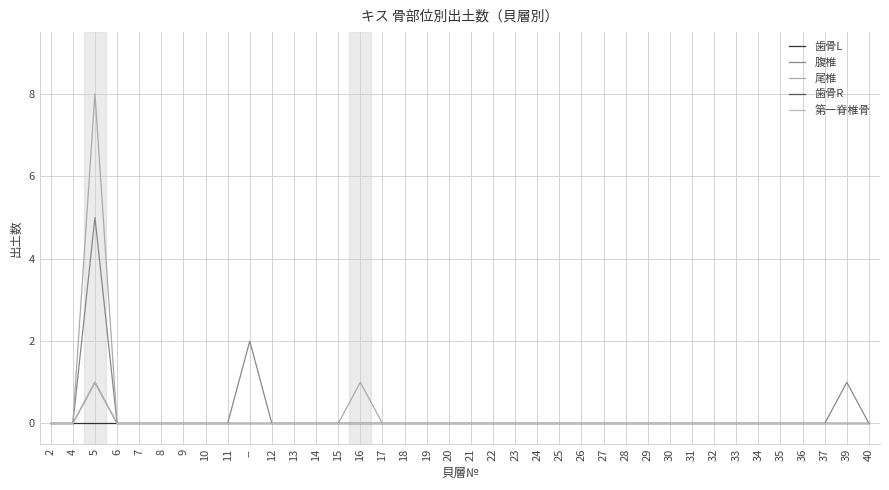

Reading left to right, list all the values displayed in this chart.

歯骨L: 2=0	4=0	5=0	6=0	7=0	8=0	9=0	10=0	11=0	--=0	12=0	13=0	14=0	15=0	16=0	17=0	18=0	19=0	20=0	21=0	22=0	23=0	24=0	25=0	26=0	27=0	28=0	29=0	30=0	31=0	32=0	33=0	34=0	35=0	36=0	37=0	39=0	40=0
腹椎: 2=0	4=0	5=5	6=0	7=0	8=0	9=0	10=0	11=0	--=2	12=0	13=0	14=0	15=0	16=0	17=0	18=0	19=0	20=0	21=0	22=0	23=0	24=0	25=0	26=0	27=0	28=0	29=0	30=0	31=0	32=0	33=0	34=0	35=0	36=0	37=0	39=1	40=0
尾椎: 2=0	4=0	5=8	6=0	7=0	8=0	9=0	10=0	11=0	--=0	12=0	13=0	14=0	15=0	16=1	17=0	18=0	19=0	20=0	21=0	22=0	23=0	24=0	25=0	26=0	27=0	28=0	29=0	30=0	31=0	32=0	33=0	34=0	35=0	36=0	37=0	39=0	40=0
歯骨R: 2=0	4=0	5=1	6=0	7=0	8=0	9=0	10=0	11=0	--=0	12=0	13=0	14=0	15=0	16=0	17=0	18=0	19=0	20=0	21=0	22=0	23=0	24=0	25=0	26=0	27=0	28=0	29=0	30=0	31=0	32=0	33=0	34=0	35=0	36=0	37=0	39=0	40=0
第一脊椎骨: 2=0	4=0	5=1	6=0	7=0	8=0	9=0	10=0	11=0	--=0	12=0	13=0	14=0	15=0	16=0	17=0	18=0	19=0	20=0	21=0	22=0	23=0	24=0	25=0	26=0	27=0	28=0	29=0	30=0	31=0	32=0	33=0	34=0	35=0	36=0	37=0	39=0	40=0